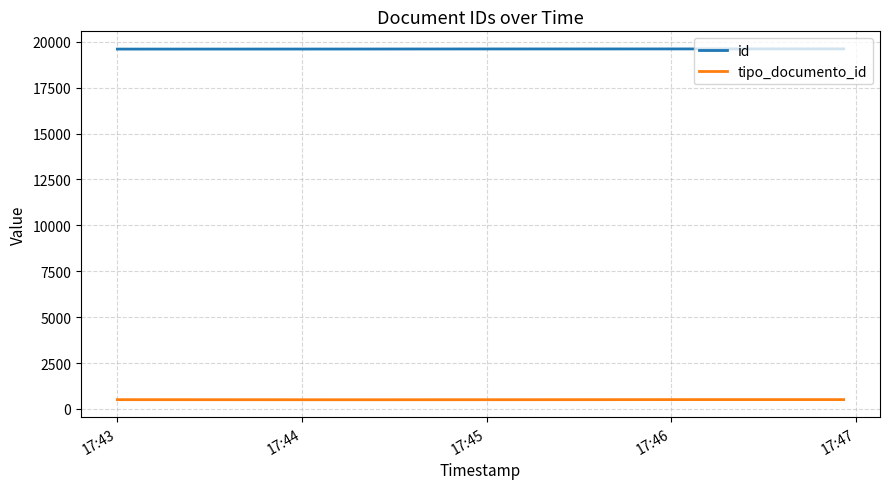

Reading left to right, transcribe all the data shown in this chart.

id: 19613	19612	19611	19609	19607	19604	19602
tipo_documento_id: 508	508	508	502	501	500	505